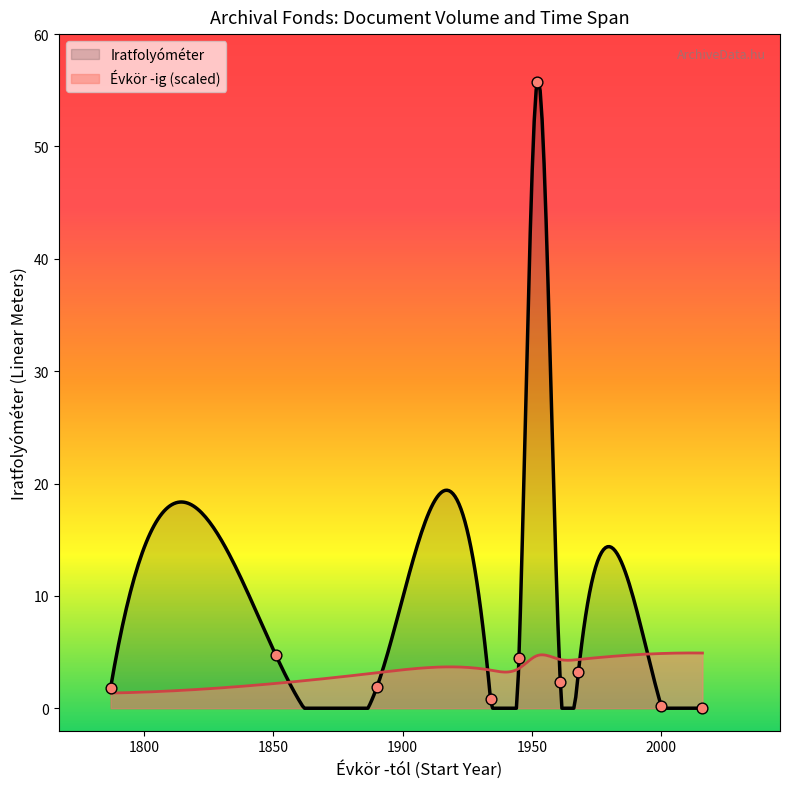

Approximately how many times larger is the value at fond 6 compared to fond 3?

30.0